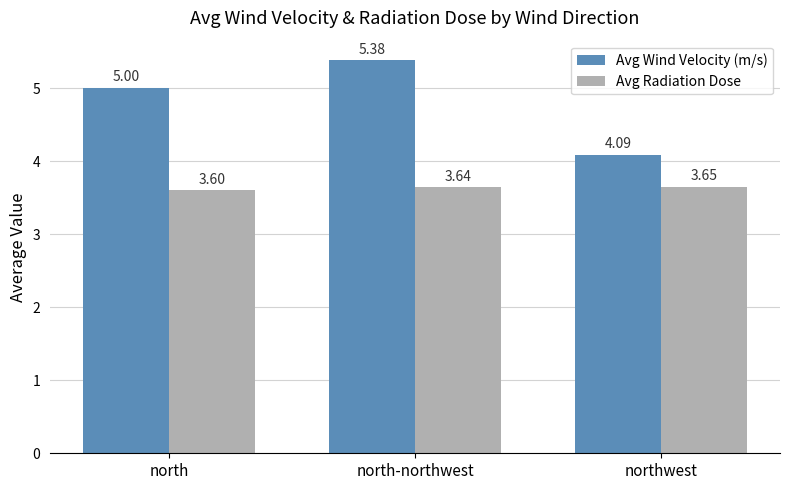

What is the difference between the Avg Wind Velocity (m/s) values at northwest and north?

0.9